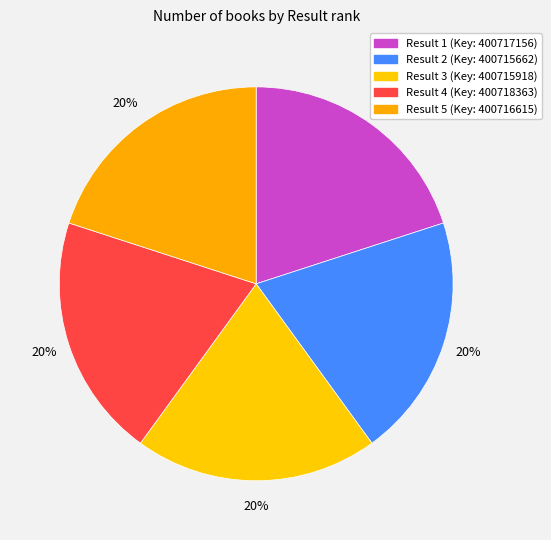

How many slices are in this pie chart?

5